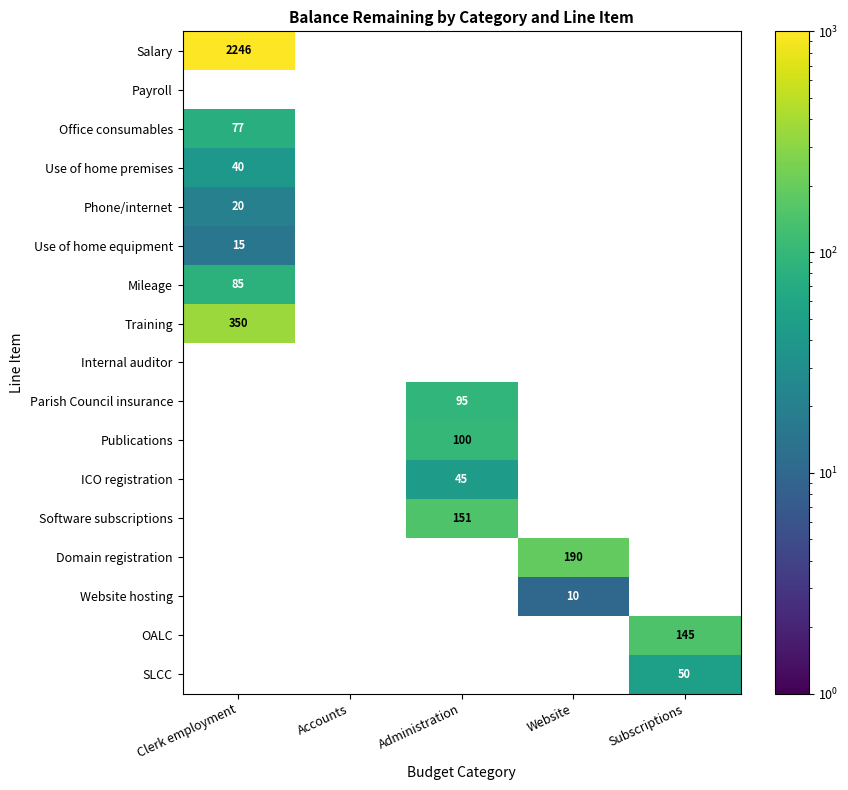

How many distinct data groups are displayed?

17